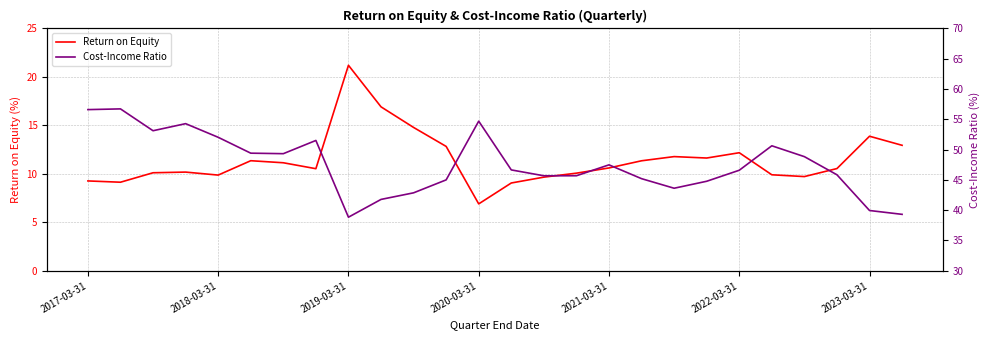

Read the Return on Equity value at 9.

16.9